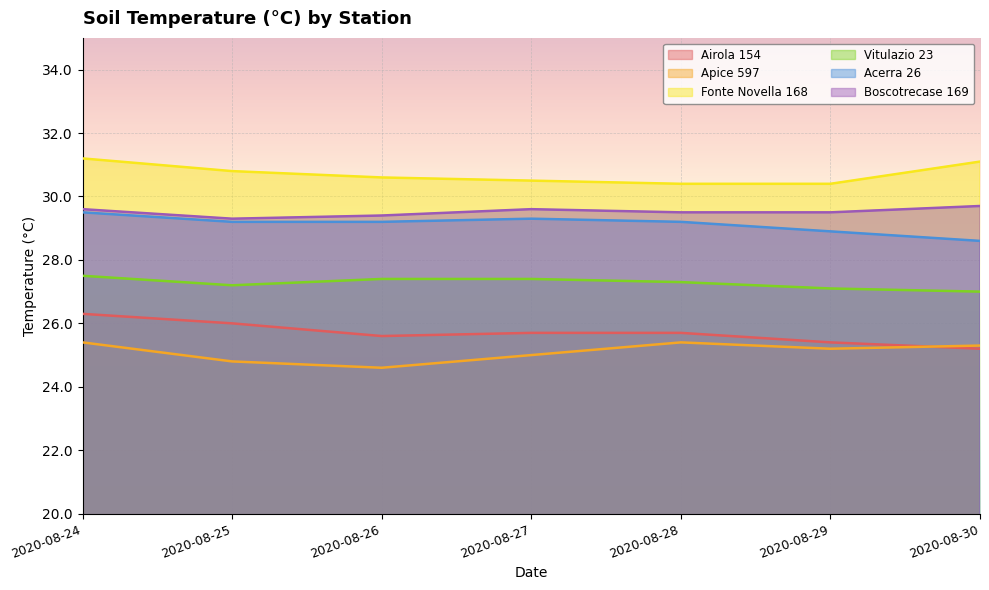

Rank the categories by Fonte Novella 168 value from highest to lowest.

2020-08-24, 2020-08-30, 2020-08-25, 2020-08-26, 2020-08-27, 2020-08-28, 2020-08-29